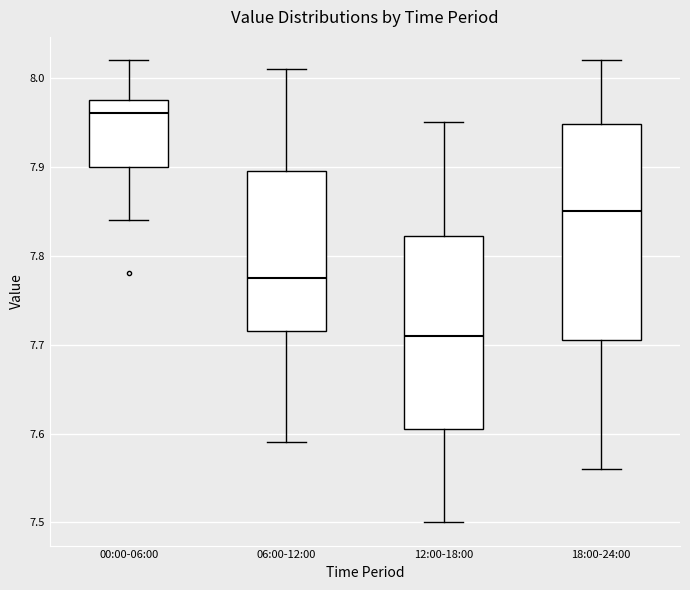

Where does the upper whisker of the box for 06:00-12:00 end on the y-axis? The values are not printed on the chart, so give them approximately, as read against the axis.

8.01